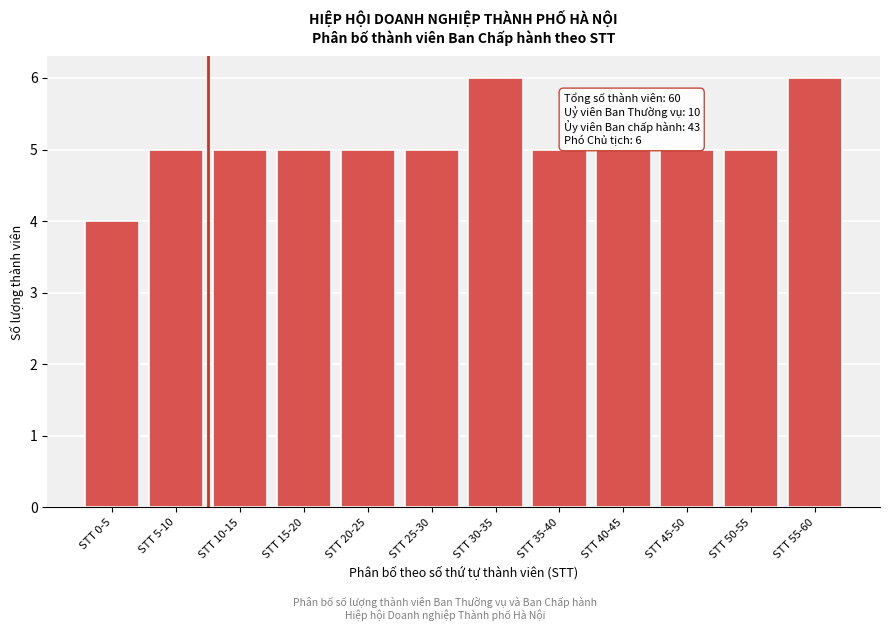

Reading right to left, list all the values displayed in this chart.

STT 55-60=6	STT 50-55=5	STT 45-50=5	STT 40-45=5	STT 35-40=5	STT 30-35=6	STT 25-30=5	STT 20-25=5	STT 15-20=5	STT 10-15=5	STT 5-10=5	STT 0-5=4